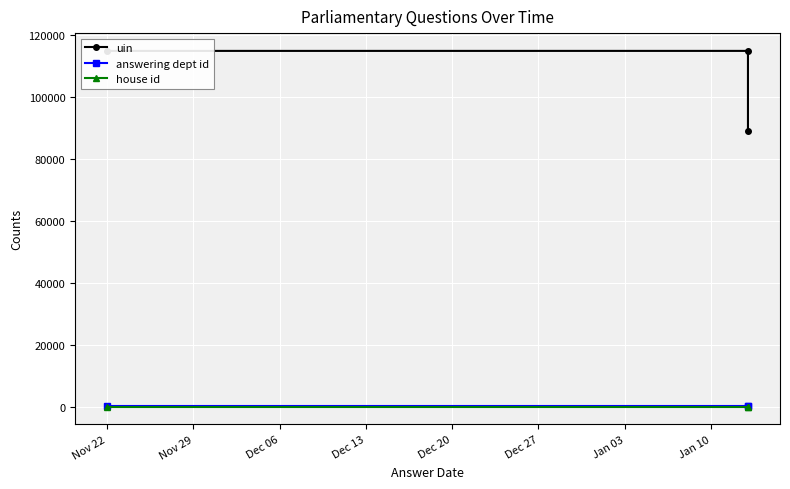

What is the total value across all series at Nov 22?

114786